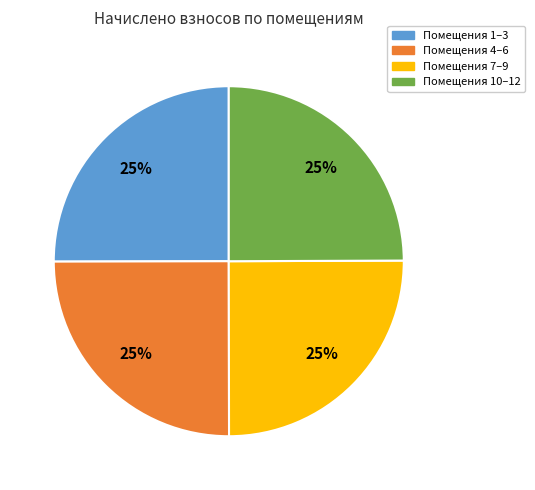

Is it true that Помещения 7–9 is 32% of the pie?

False